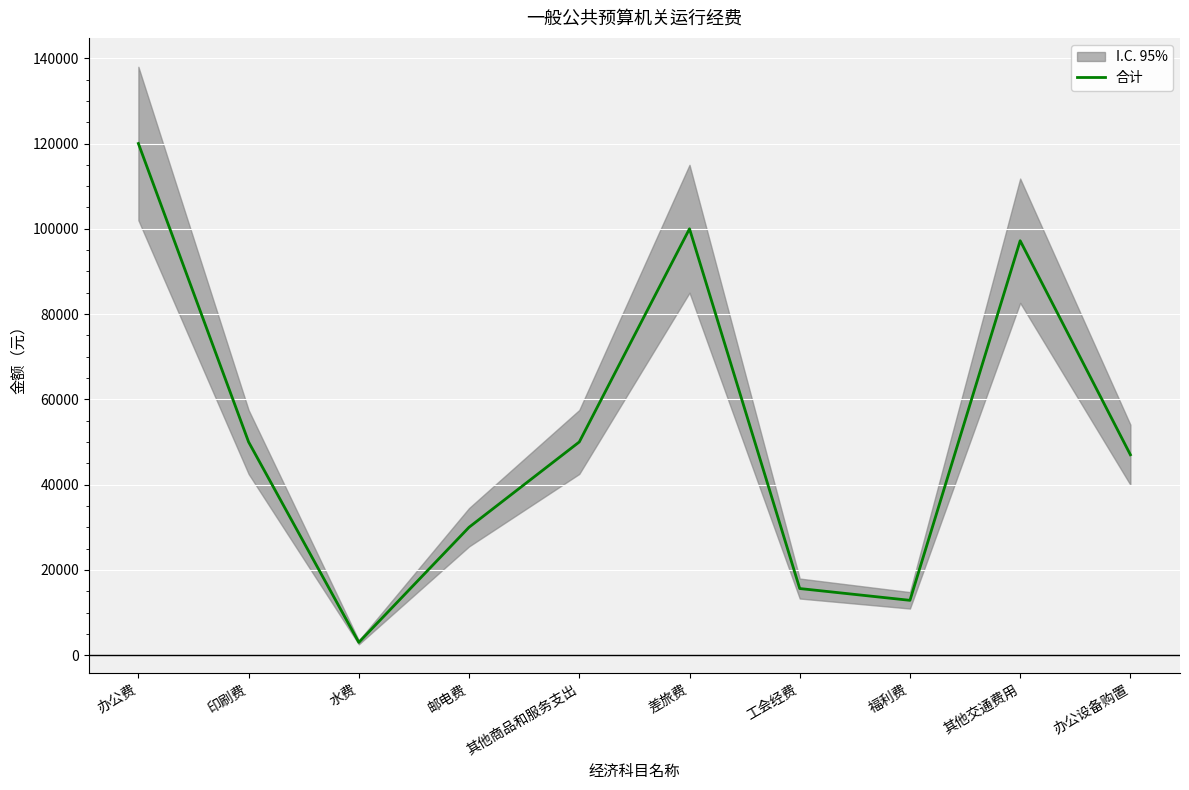

What is the ratio of the value at 办公设备购置 to the value at 工会经费?

3.0